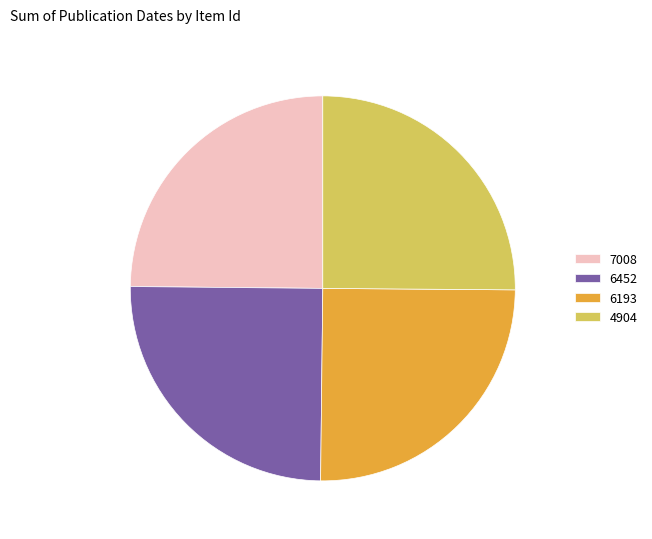

Is it true that 4904 is 10% of the pie?

False